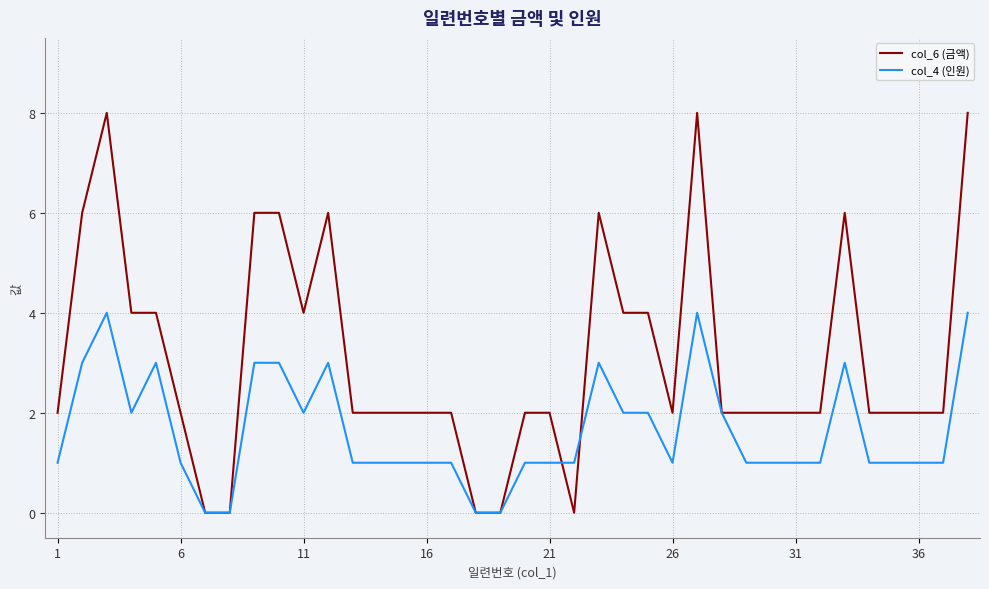

List the series in order of their overall mean, highest first.

col_6 (금액), col_4 (인원)